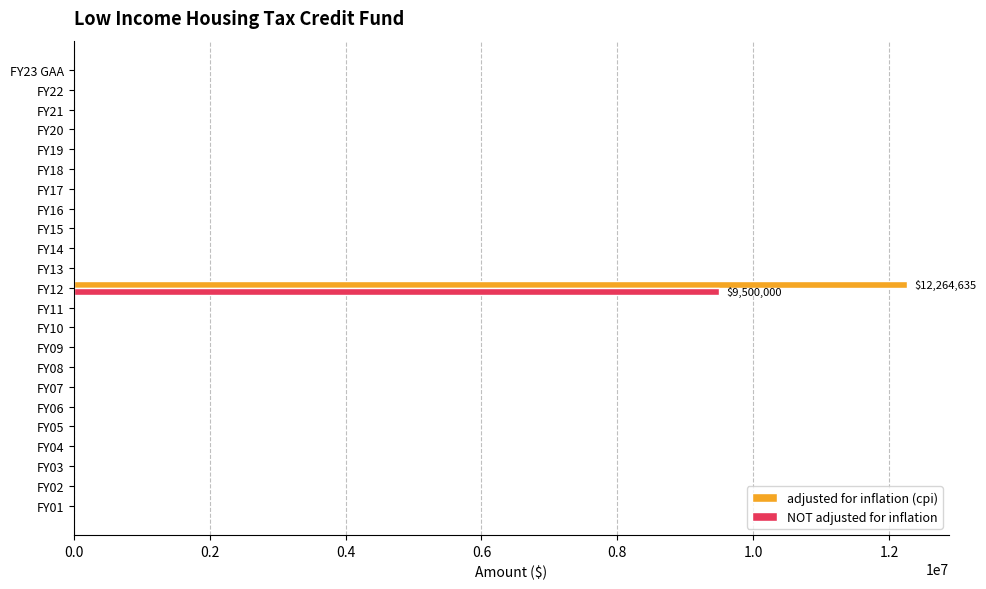

What are all the series names shown in the legend?

adjusted for inflation (cpi), NOT adjusted for inflation